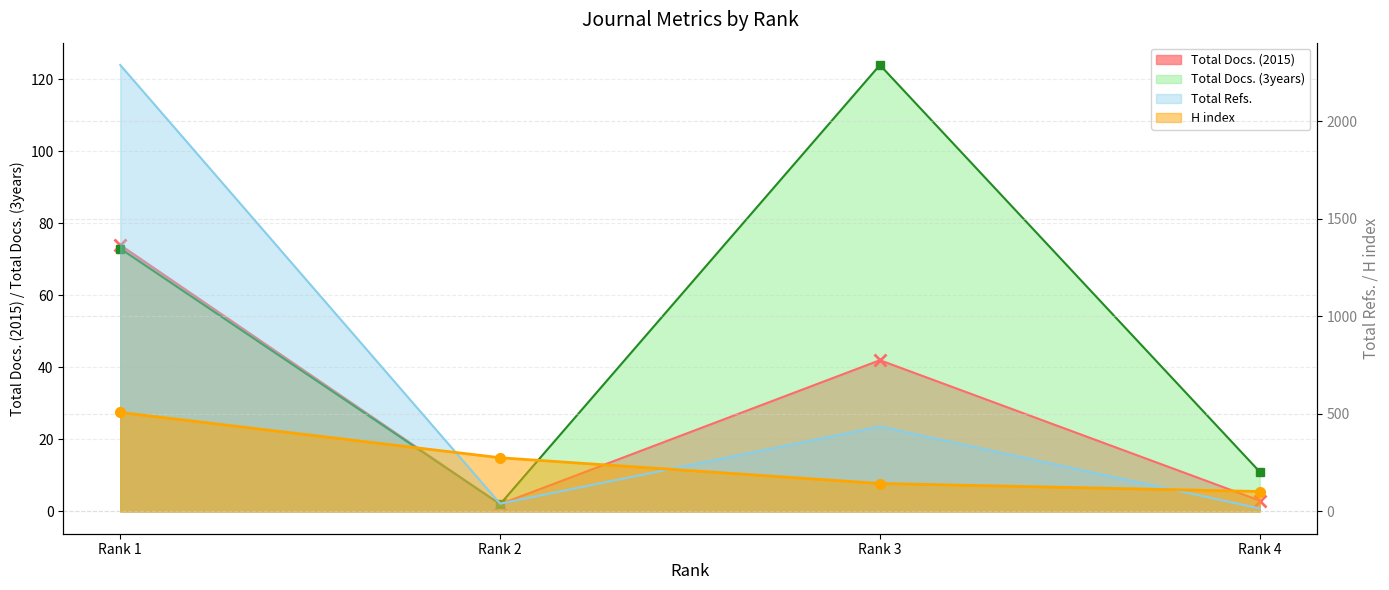

Which label corresponds to the largest value in the chart?

Rank 1